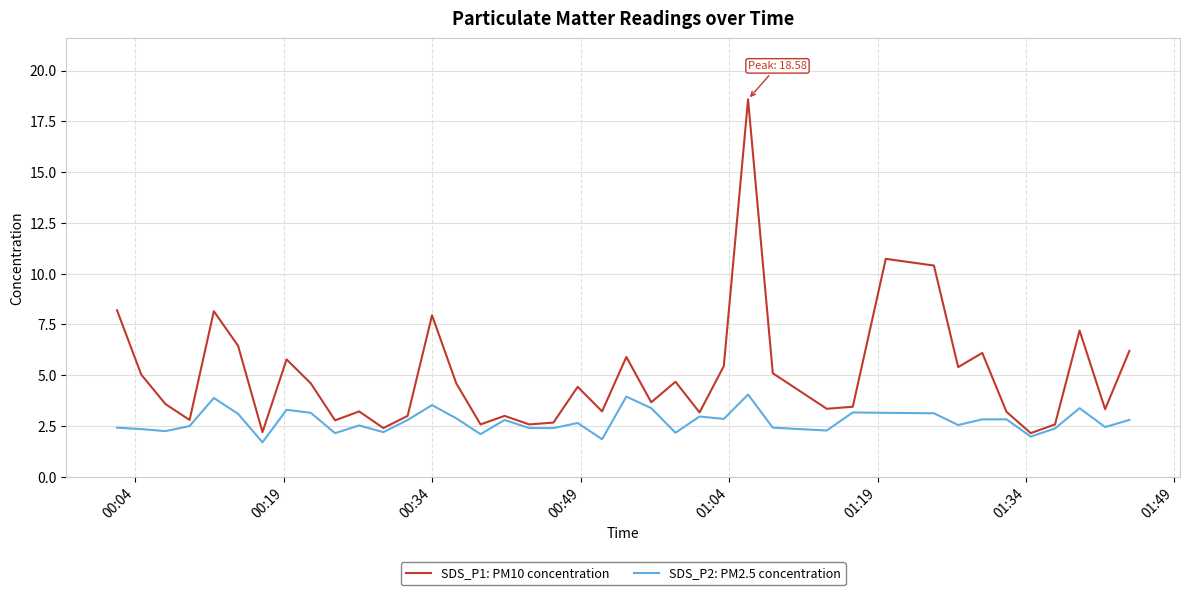

Which series has the largest range (max minus min)?

SDS_P1: PM10 concentration